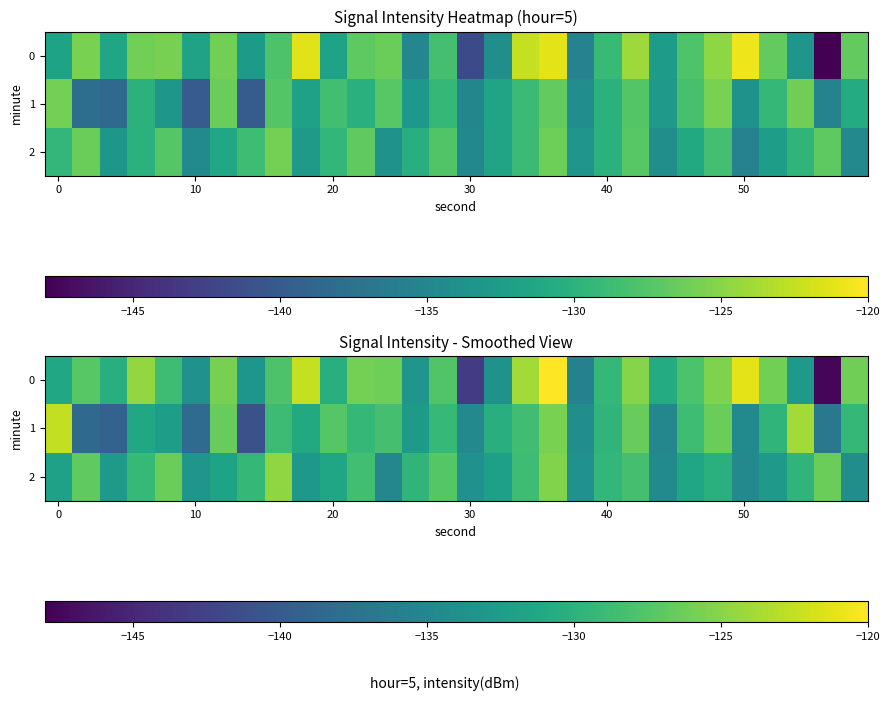

What is the sum of all 1 values?

-3930.6